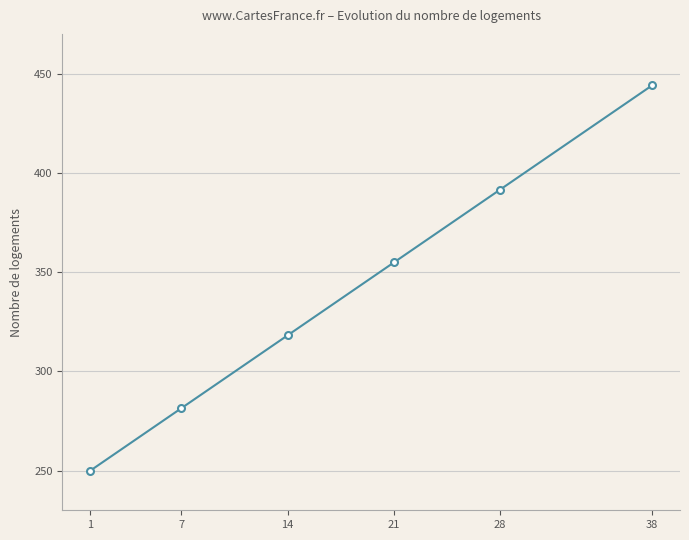

Which has a higher value, 1 or 14?

14